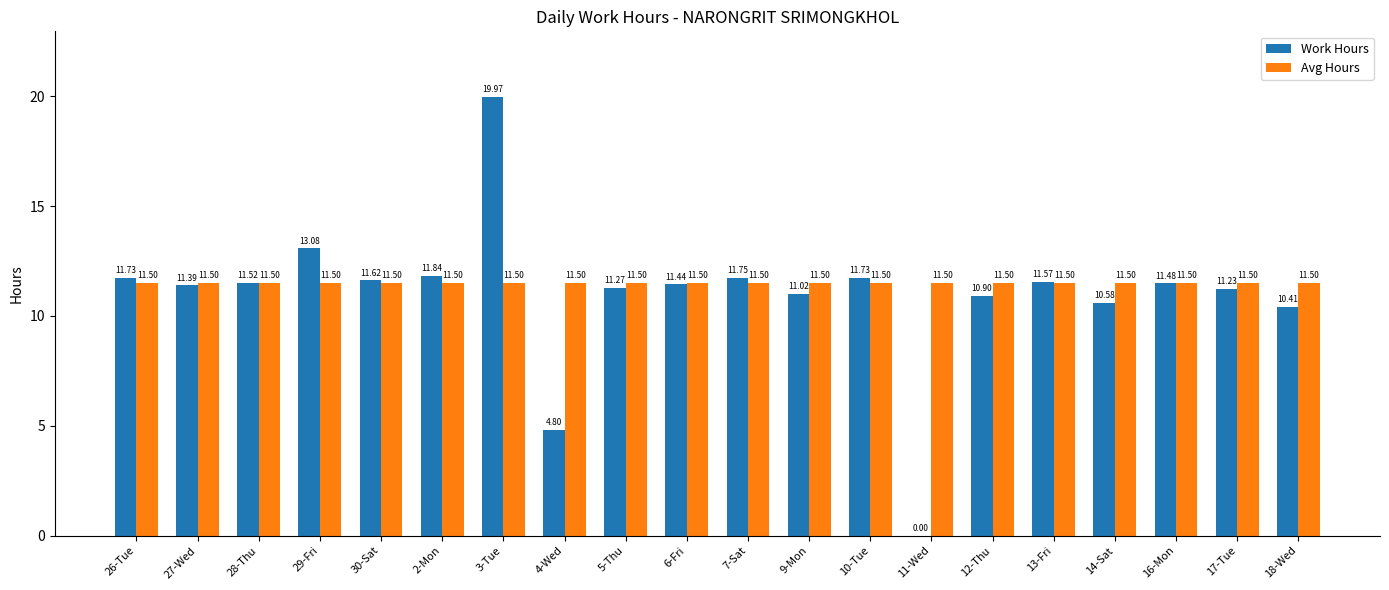

Is the value of Avg Hours at 2-Mon greater than the value of Work Hours at 17-Tue?

Yes